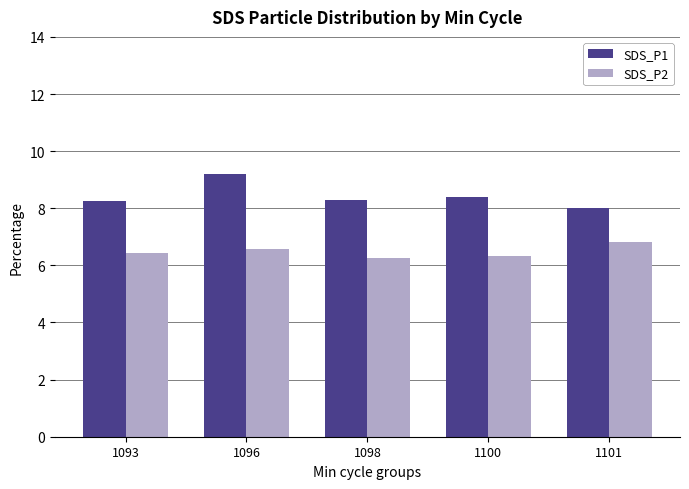

How many groups of bars are there?

5